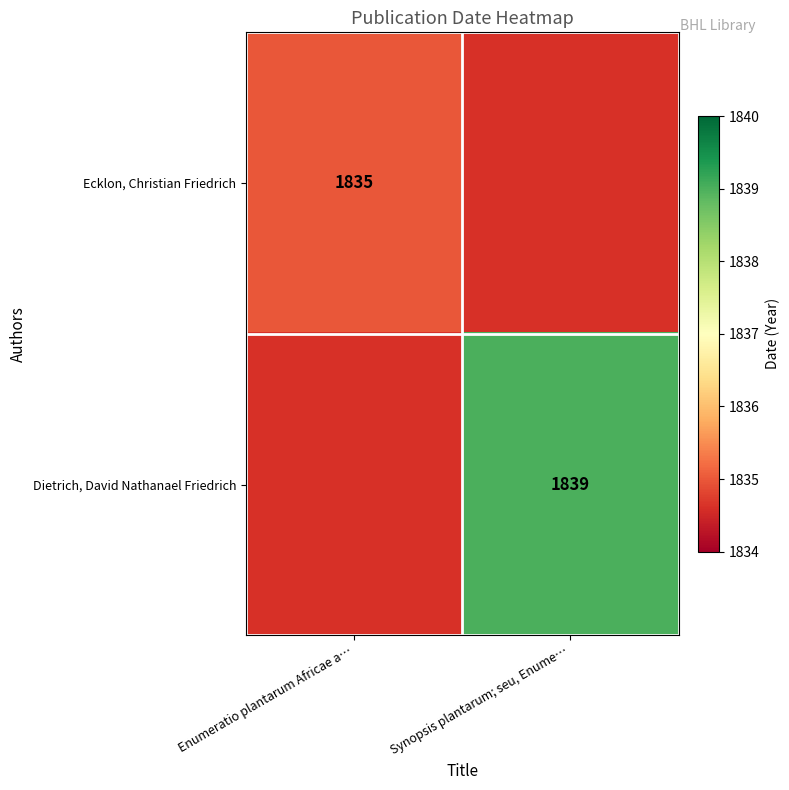

Between Synopsis plantarum; seu, Enume… and Enumeratio plantarum Africae a…, which is larger?

Enumeratio plantarum Africae a…